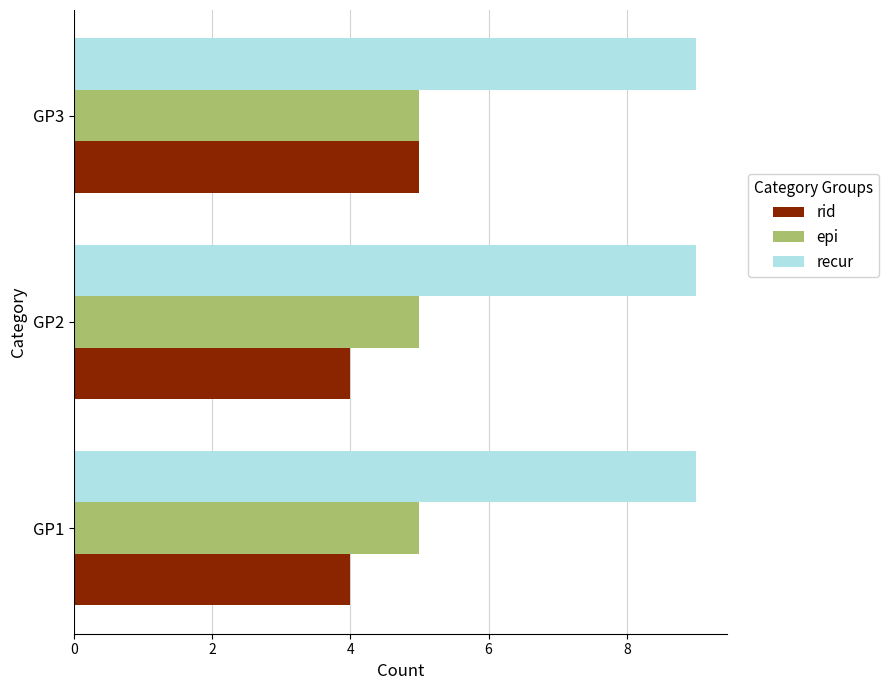

What is the total value across all series at GP1?

18